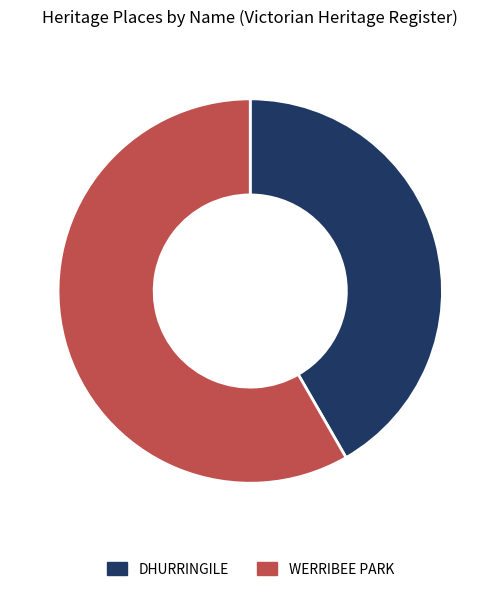

Rank the categories by value from highest to lowest.

WERRIBEE PARK, DHURRINGILE